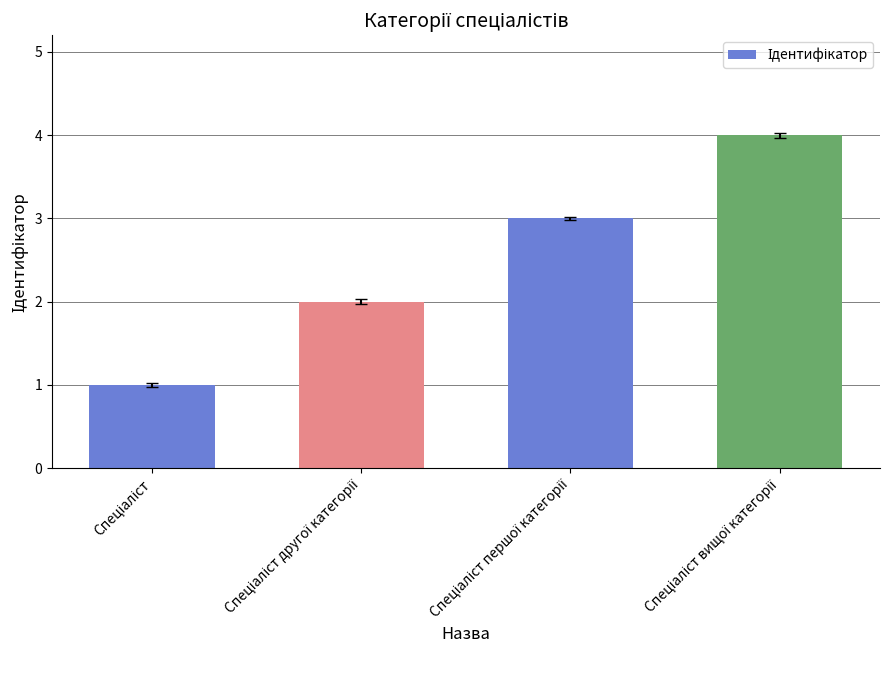

What is the maximum value shown in the chart?

4